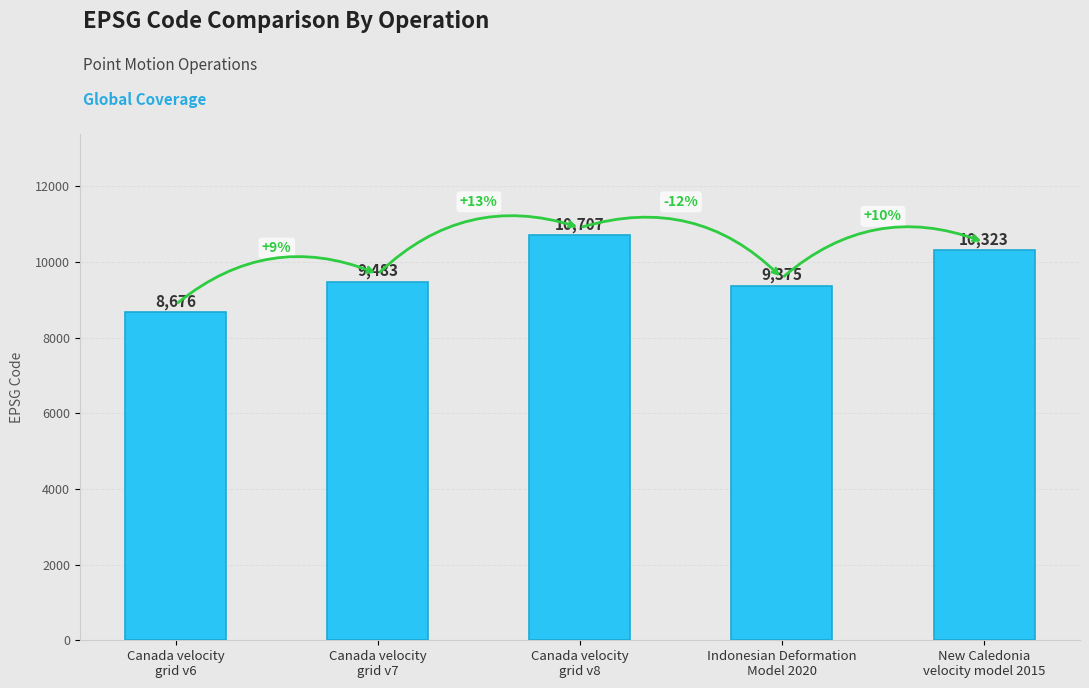

Which category has the lowest value across all series?

Canada velocity
grid v6